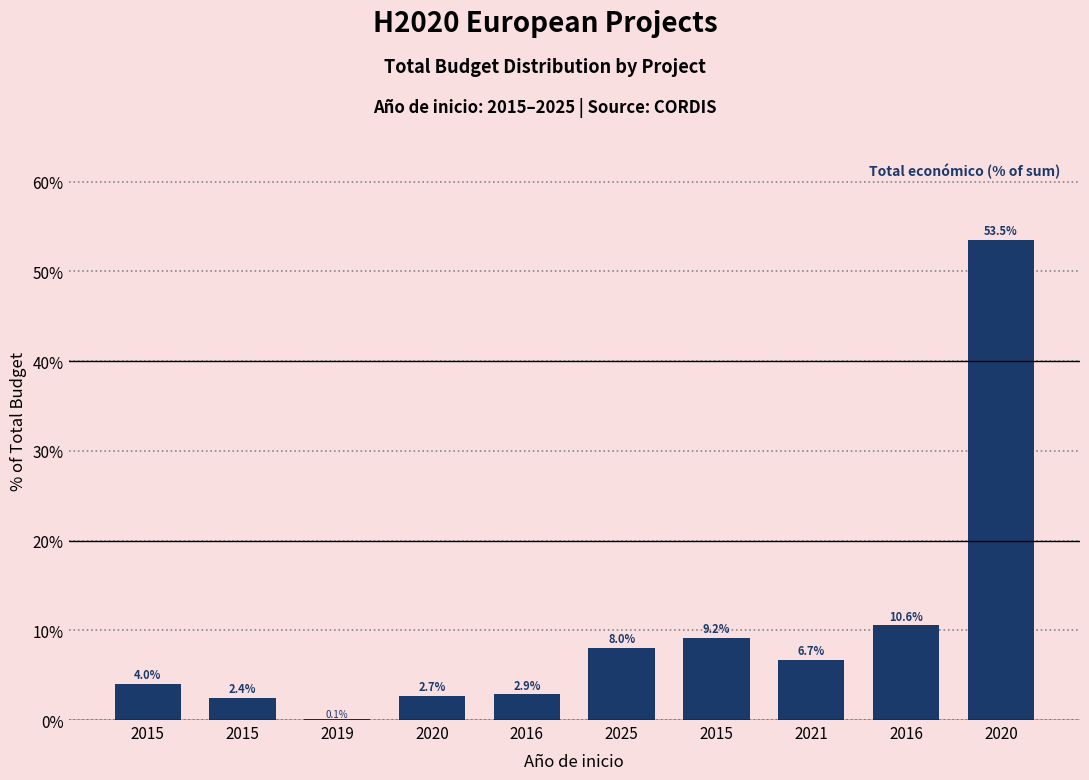

Rank the categories by value from lowest to highest.

2019, 2015, 2020, 2016, 2015, 2021, 2025, 2015, 2016, 2020